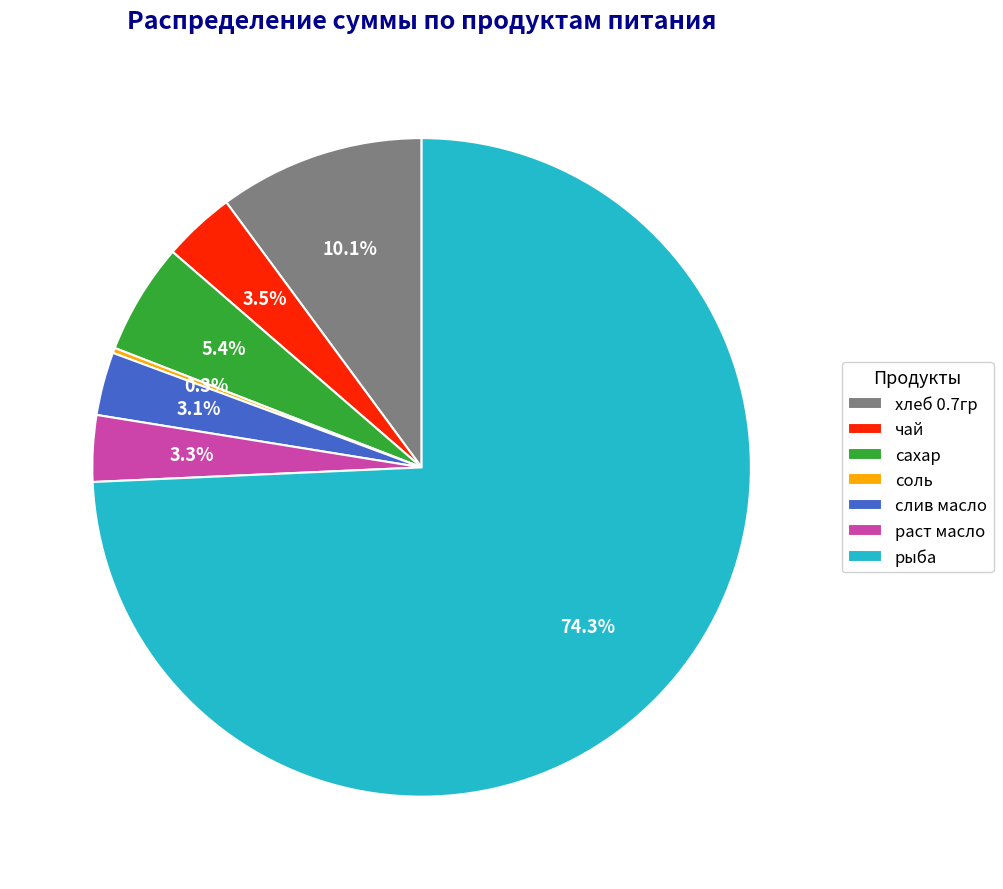

Which slice is the largest?

рыба